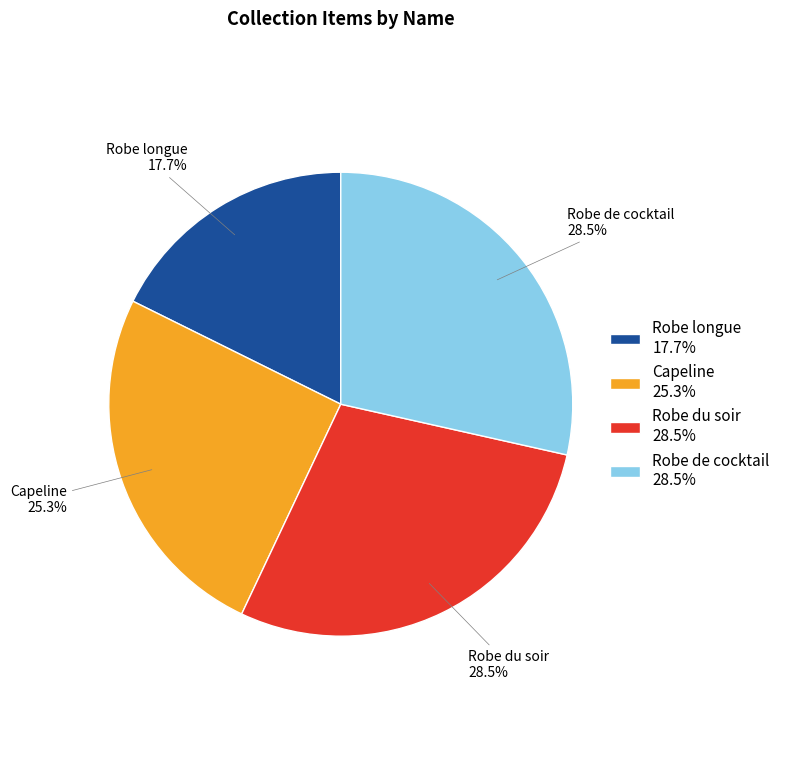

Which category has the smallest portion of the pie?

Robe longue